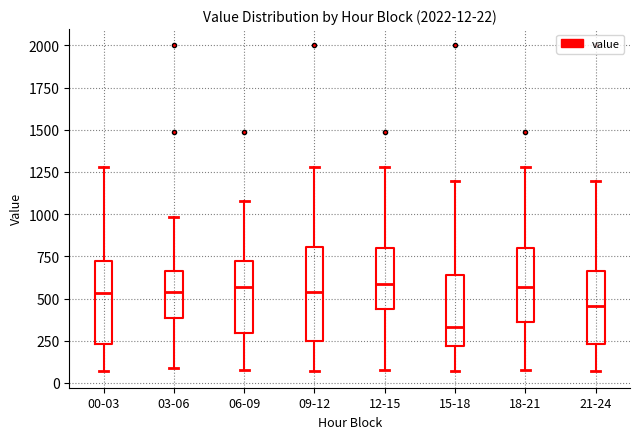

Which box is the tallest, from its lower edge to its upper edge?

09-12